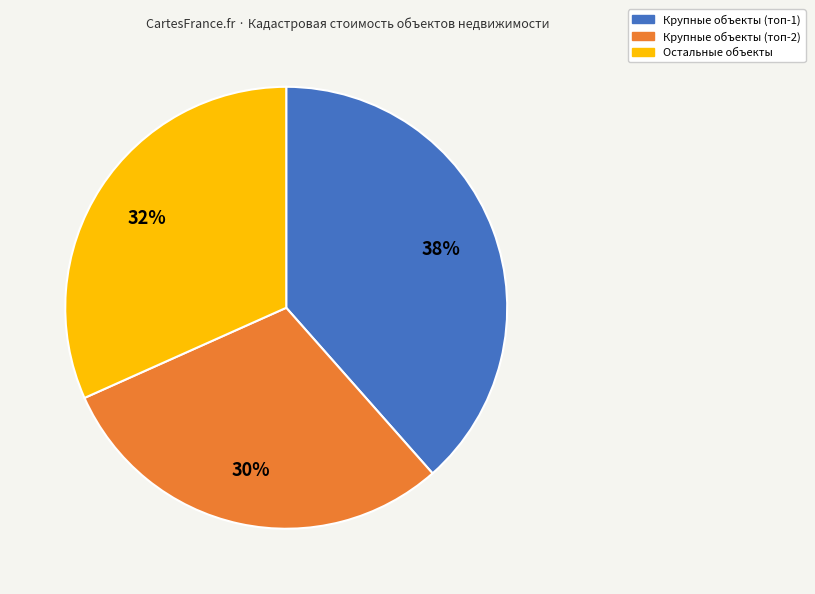

To the nearest percent, what is the average slice percentage?

33%